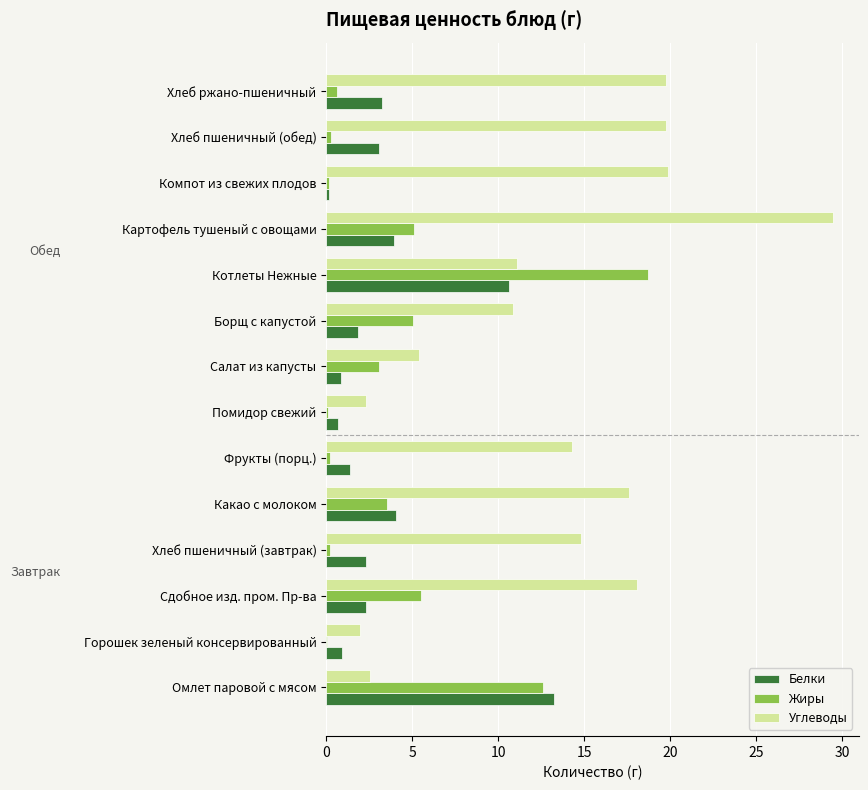

Is it true that Углеводы equals 2.3 at Борщ с капустой?

False